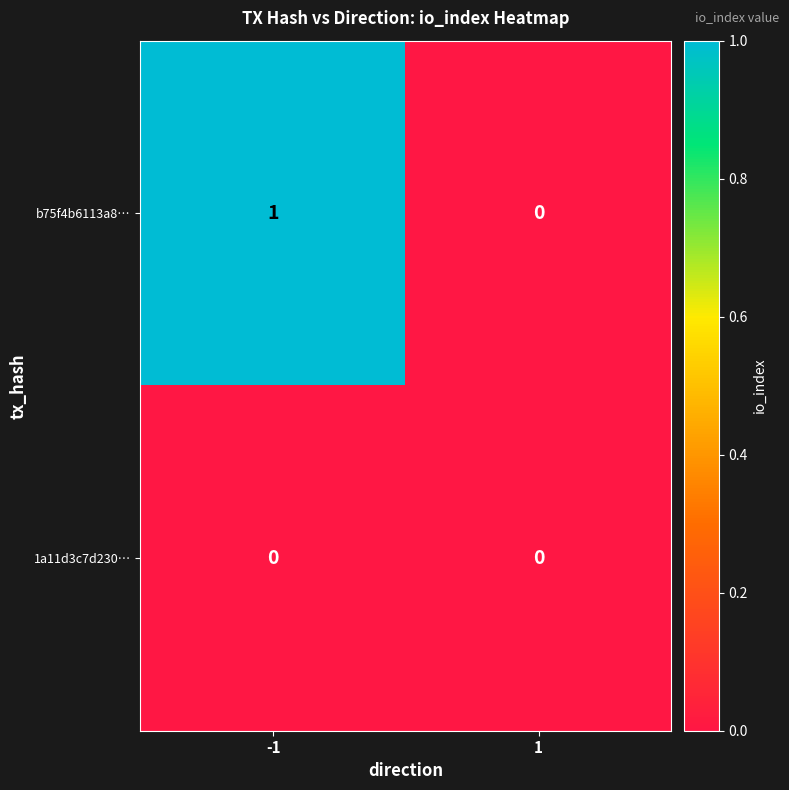

Reading left to right, list all the values displayed in this chart.

b75f4b6113a8…: 1	0
1a11d3c7d230…: 0	0